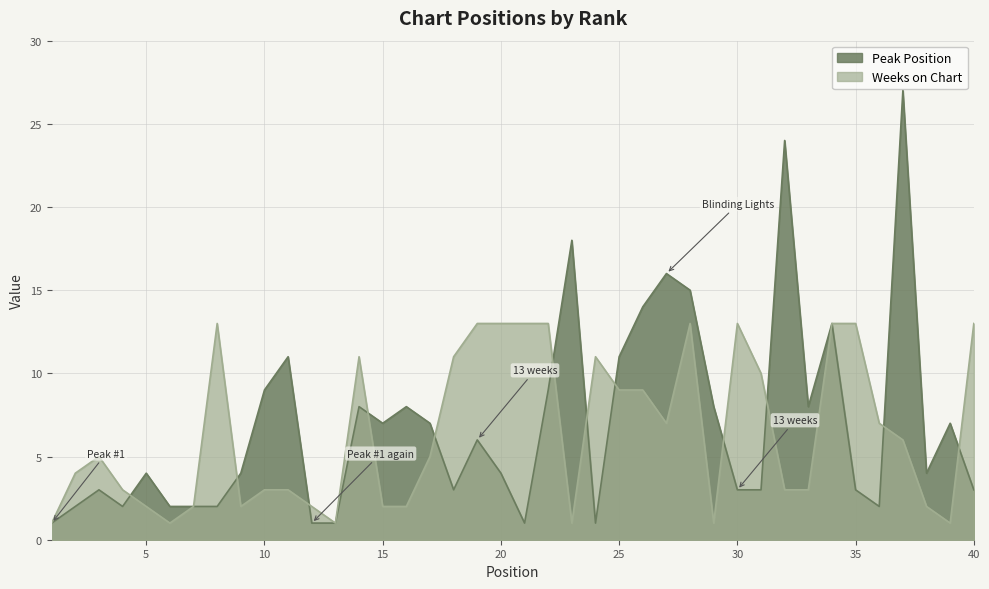

At which label does Peak Position first exceed 4?

10